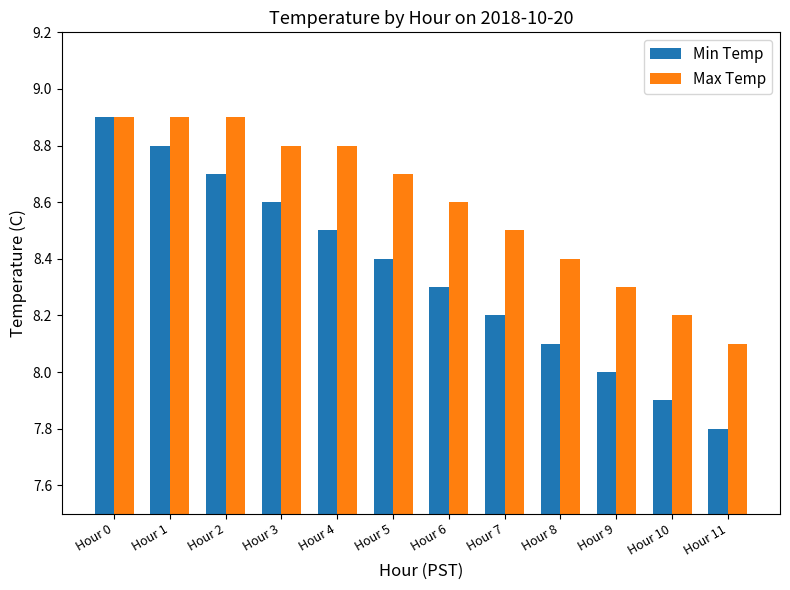

Which series changed the most between Hour 1 and Hour 7?

Min Temp